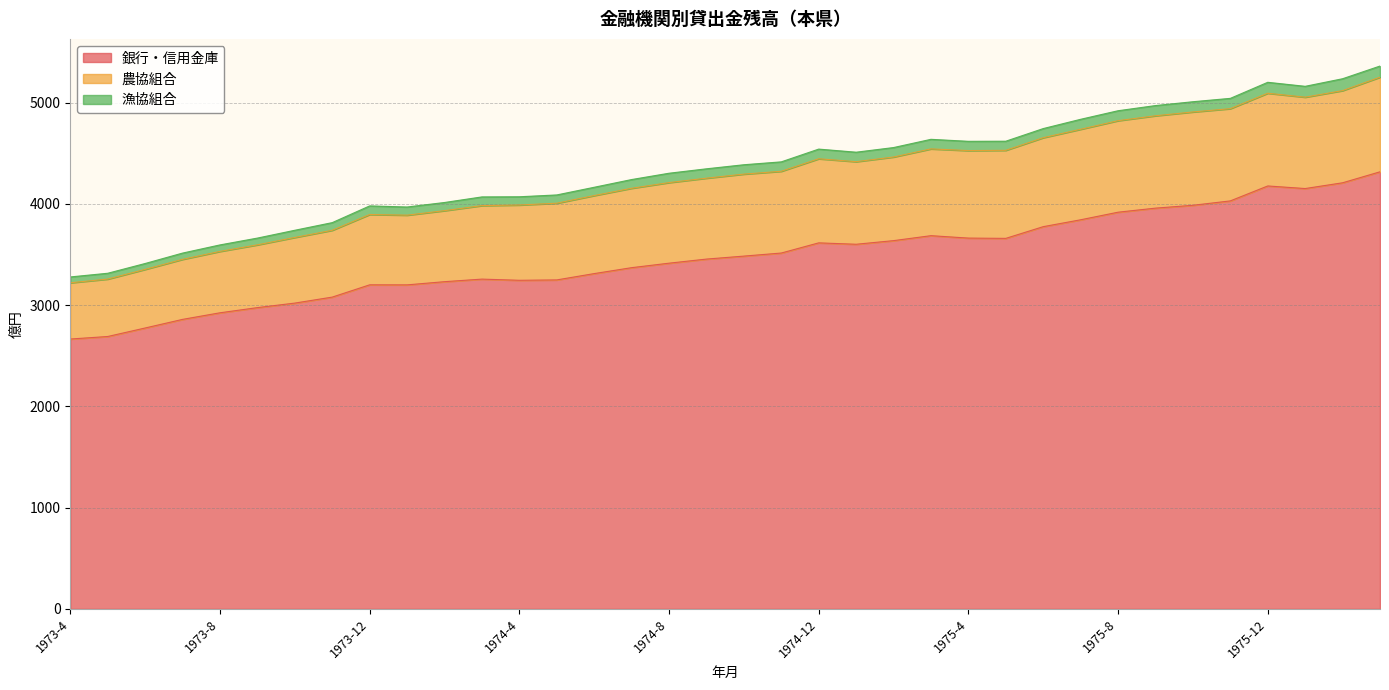

True or false: 農協組合 has a value of 6096.7 at 1974-1.

False